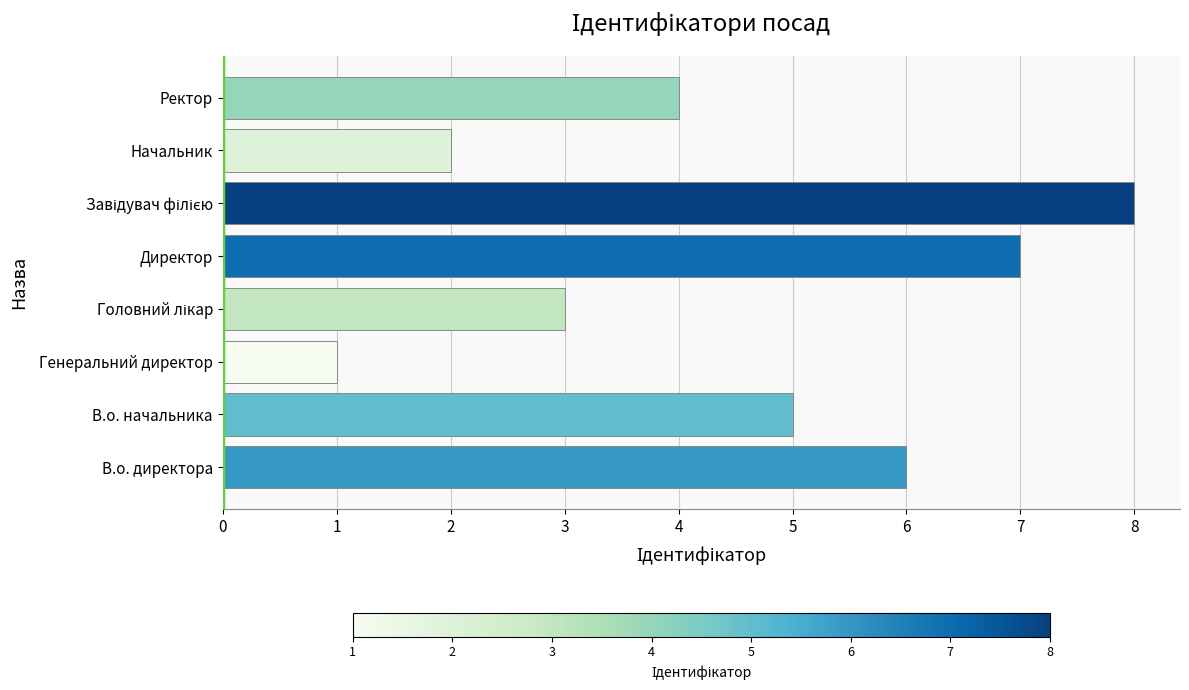

True or false: the data shows 2 at Начальник.

True